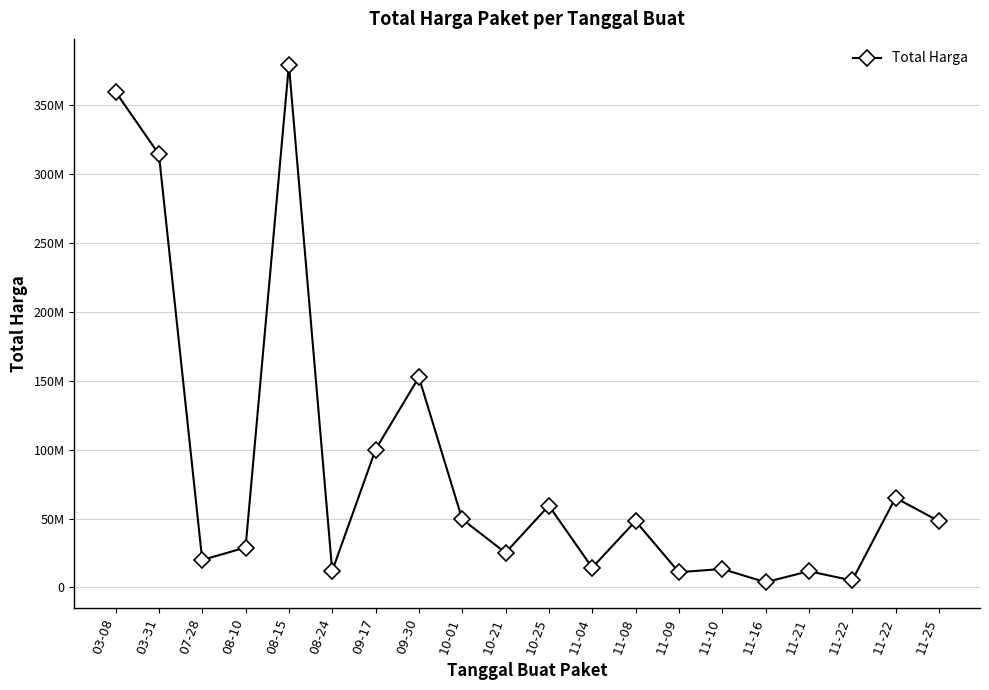

Does the chart have visible grid lines?

Yes